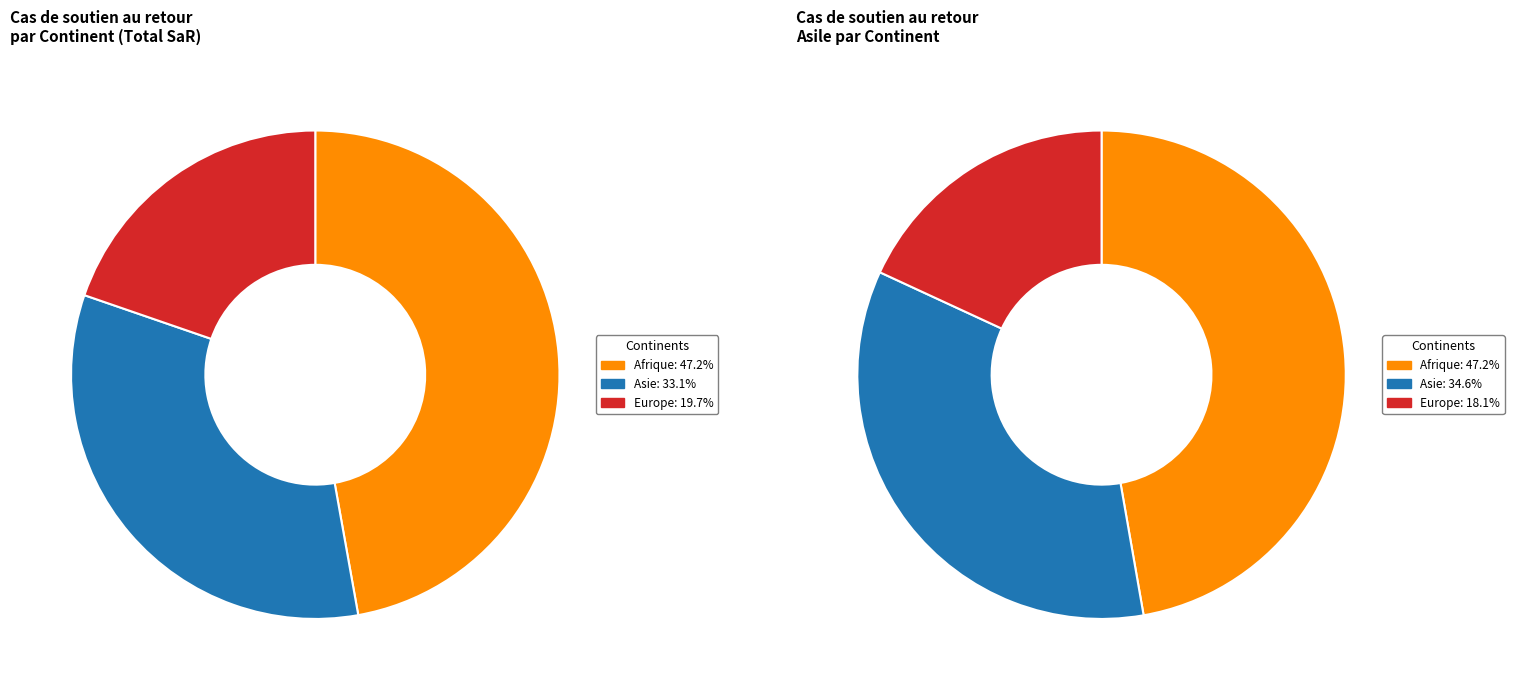

True or false: Afrique accounts for 47% of the total.

True